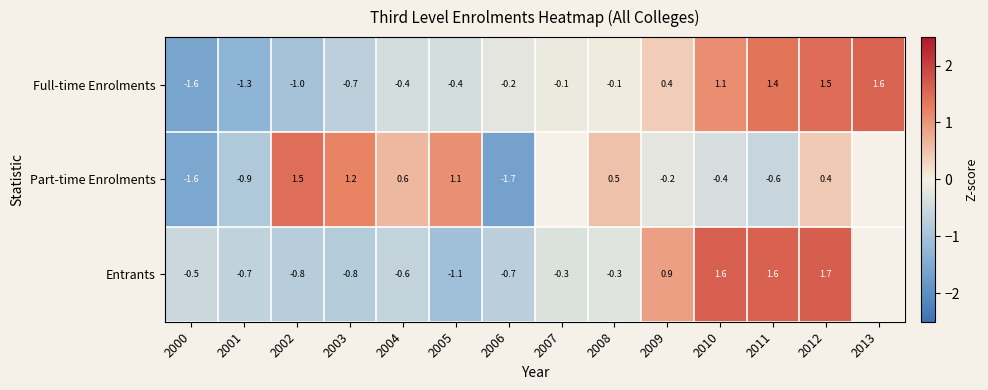

What is the difference between the highest and lowest values at 2003?

2.0